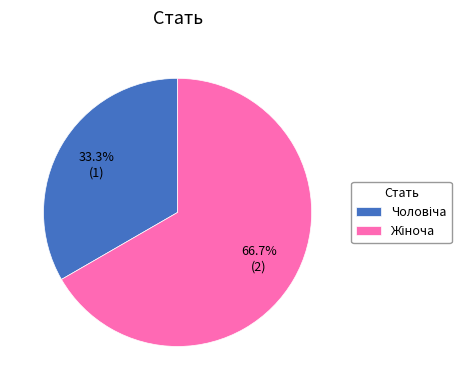

Does any single category account for the majority?

Yes